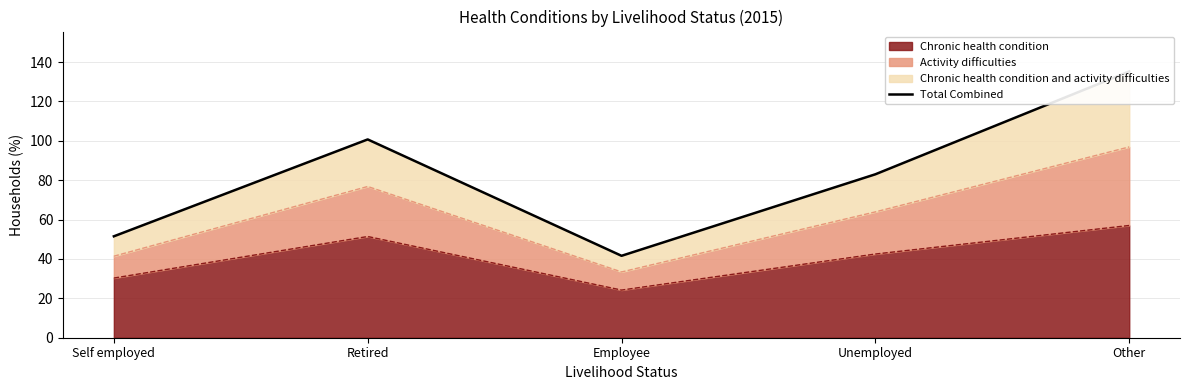

What is the maximum value for Chronic health condition?

57.0